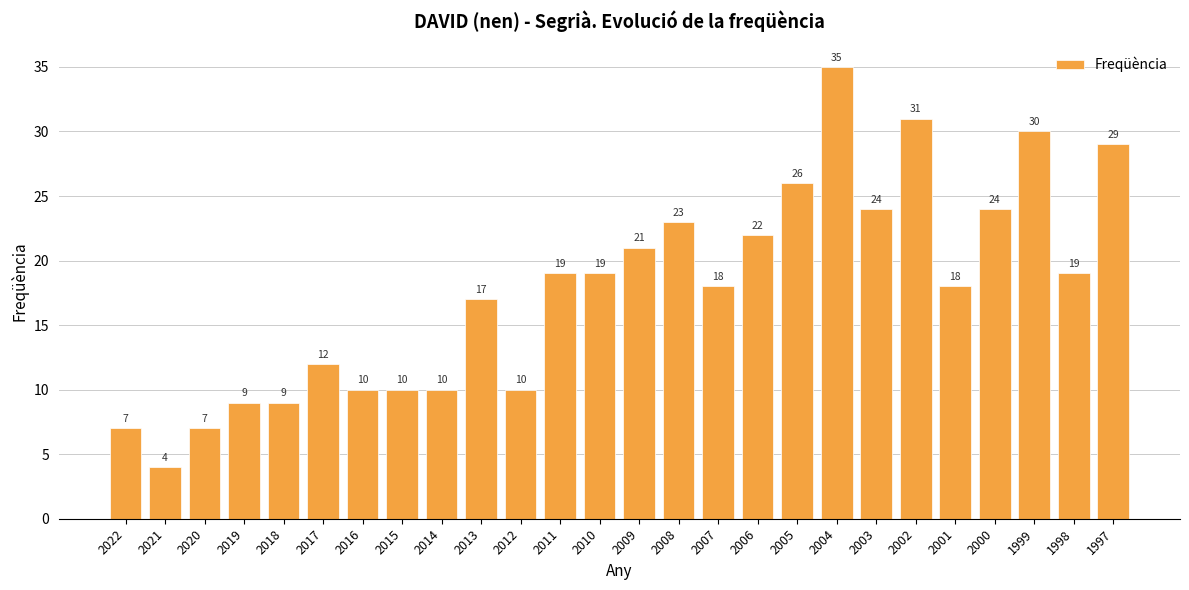

What is the smallest value displayed?

4